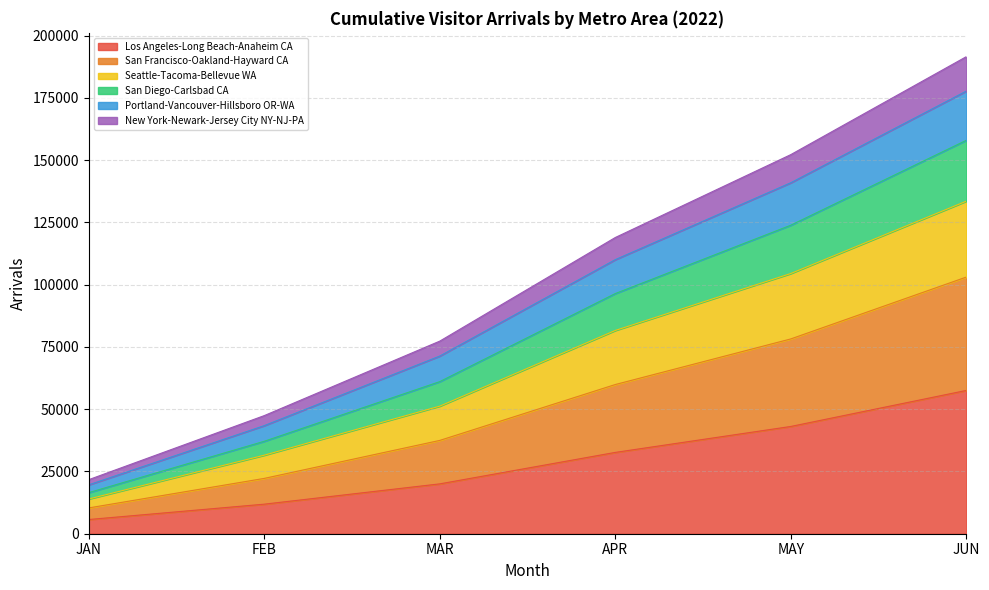

Which category has the highest value in the Los Angeles-Long Beach-Anaheim CA series?

JUN